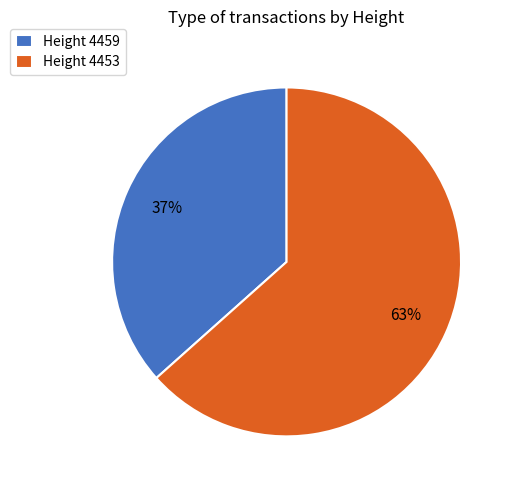

Which slice is the largest?

Height 4453